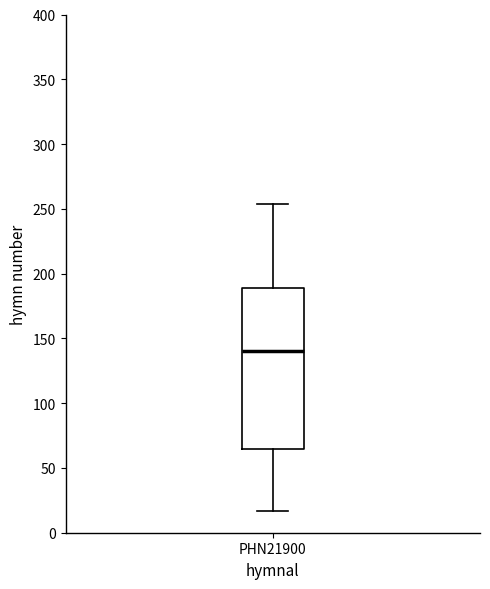

Read this box plot against the y-axis: the position of the median line, the range covered by the box, and the ends of both whiskers. The values are not printed on the chart, so give them approximately, as read against the axis.

median 140, box 65 to 190, whiskers 15 to 255